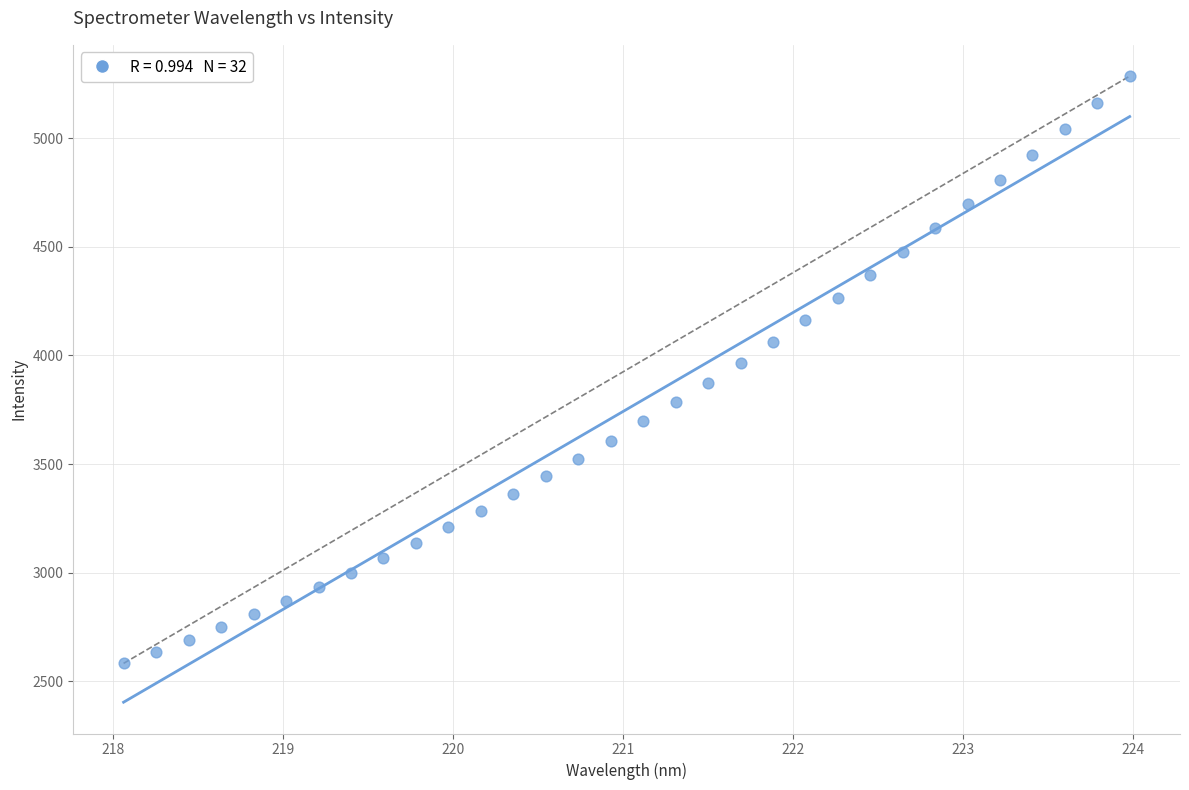

What is the range of X values (max minus min)?

5.9